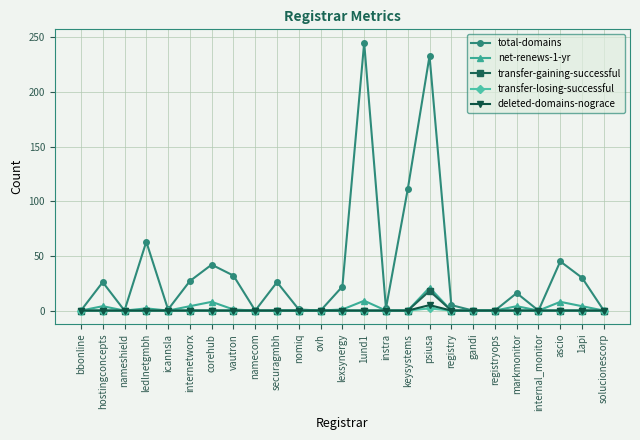

Where is total-domains nearest to the value 122?

keysystems